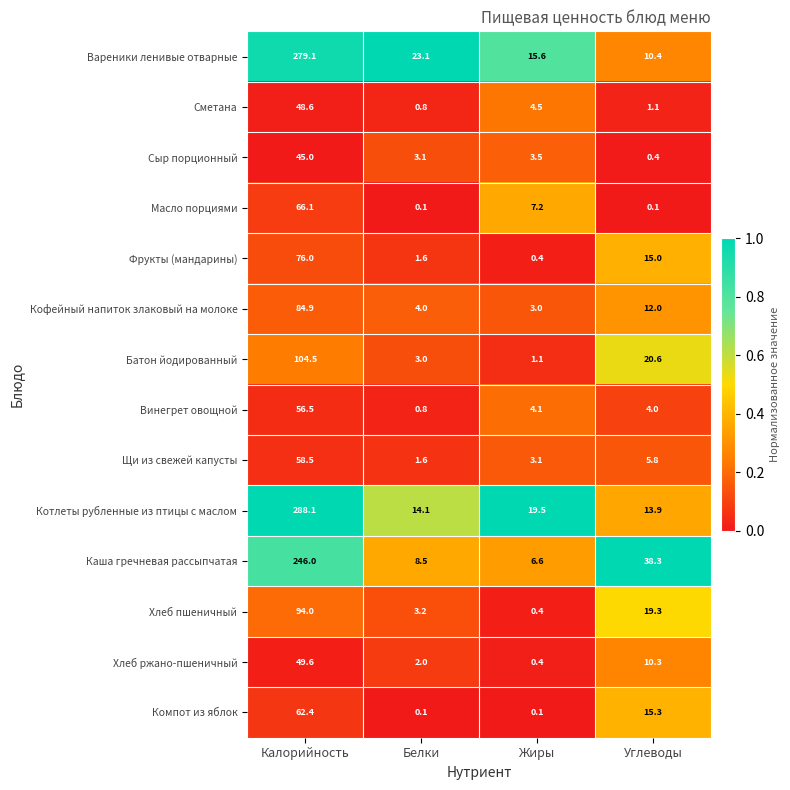

At which label does Сыр порционный first exceed 3?

Калорийность